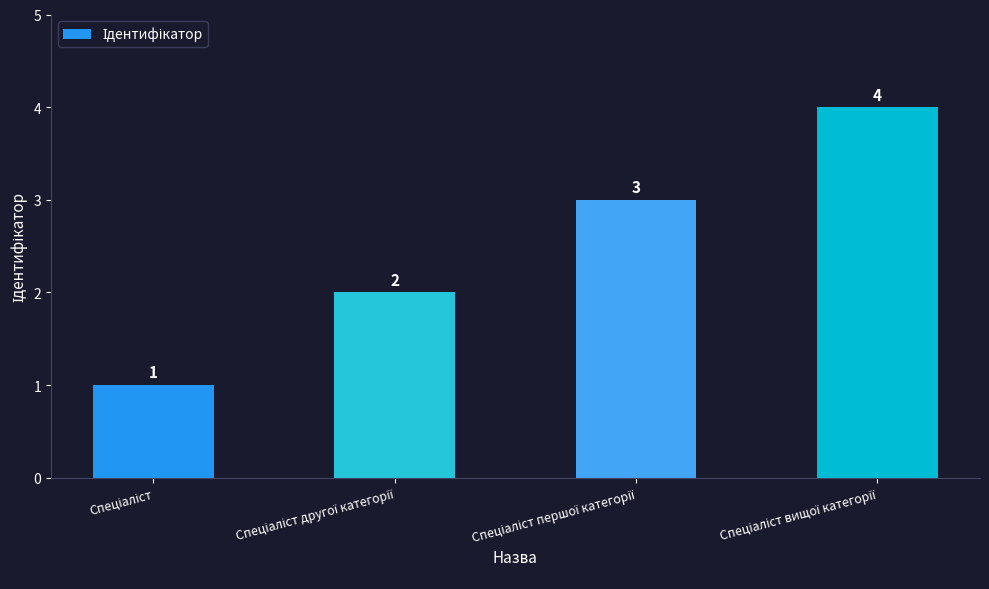

What is the smallest value displayed?

1